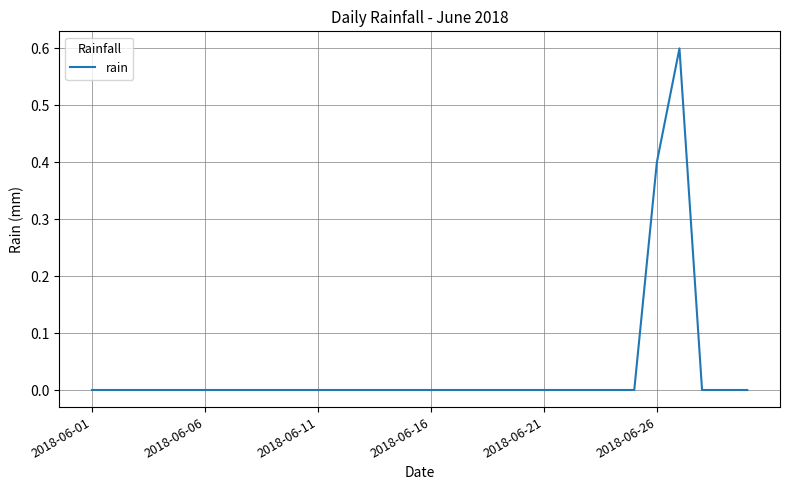

What is the greatest value displayed?

0.6